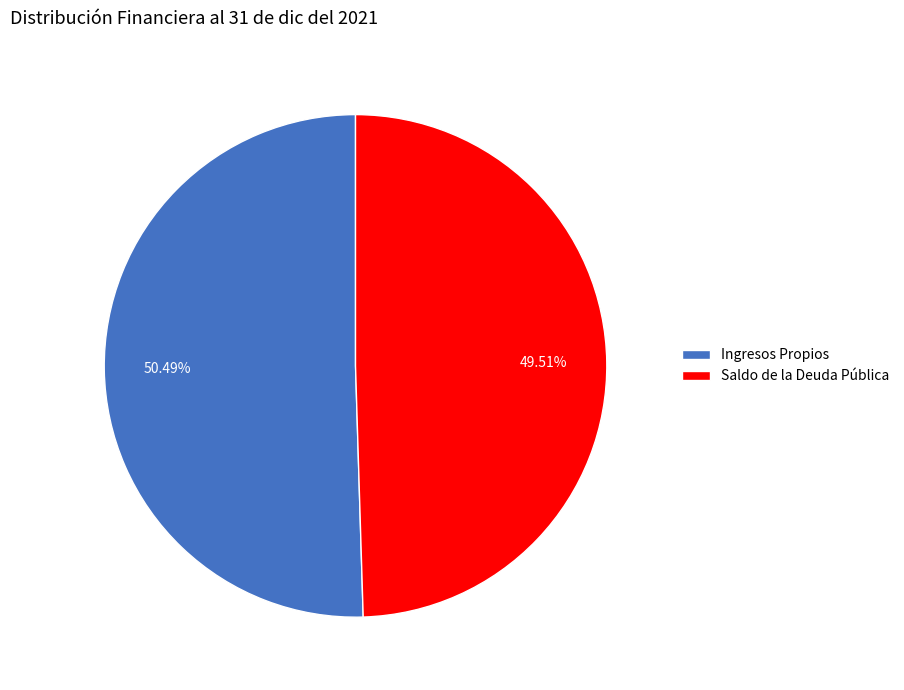

Count the number of slices in the pie.

2